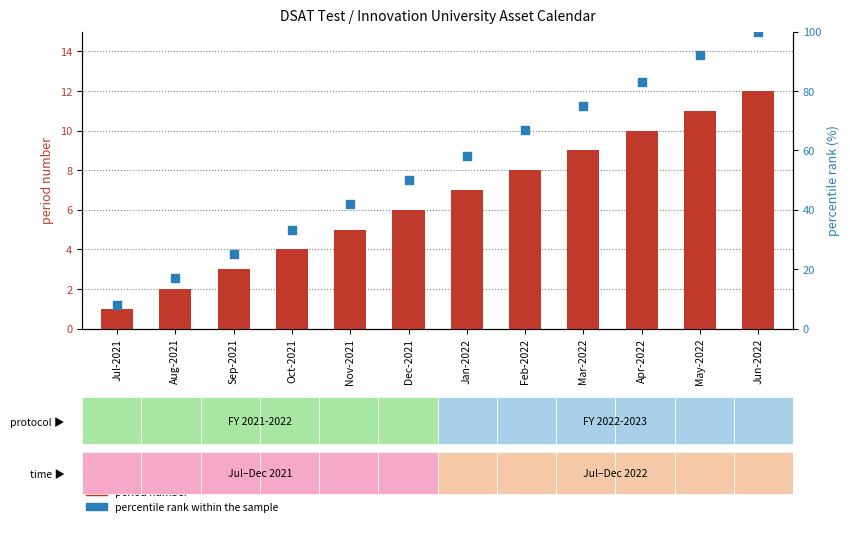

What are all the series names shown in the legend?

period number, percentile rank within the sample